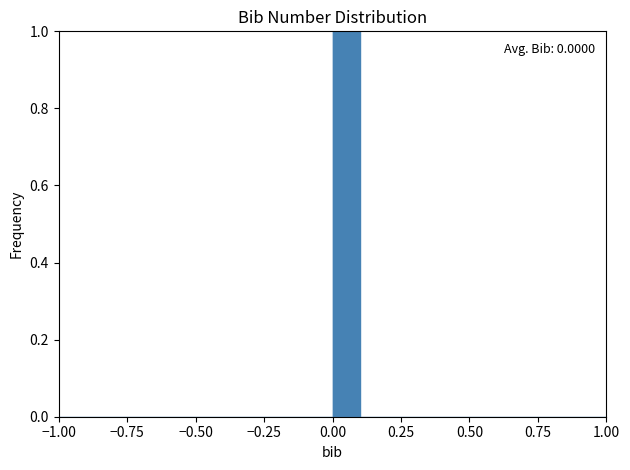

Around what value on the x-axis is the tallest bar? Give the approximate position of its centre, as read against the axis.

0.05